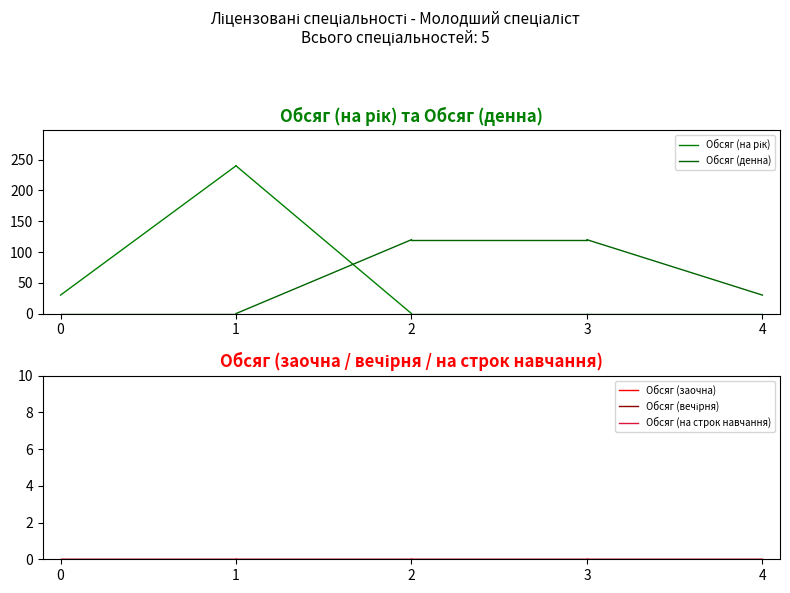

Which has a higher value, 0 or 1?

1